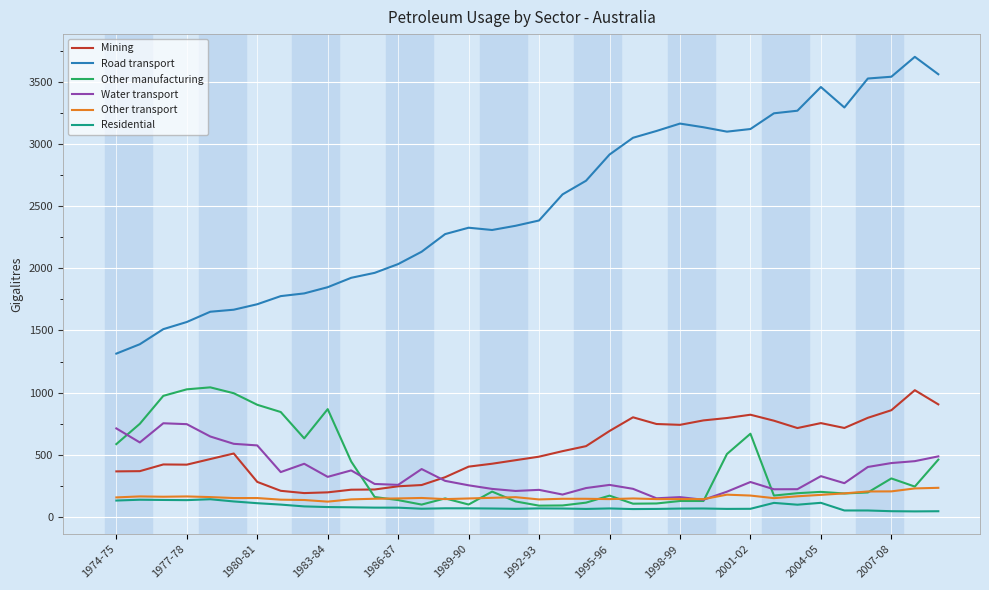

Which series has the largest total across all categories?

Road transport